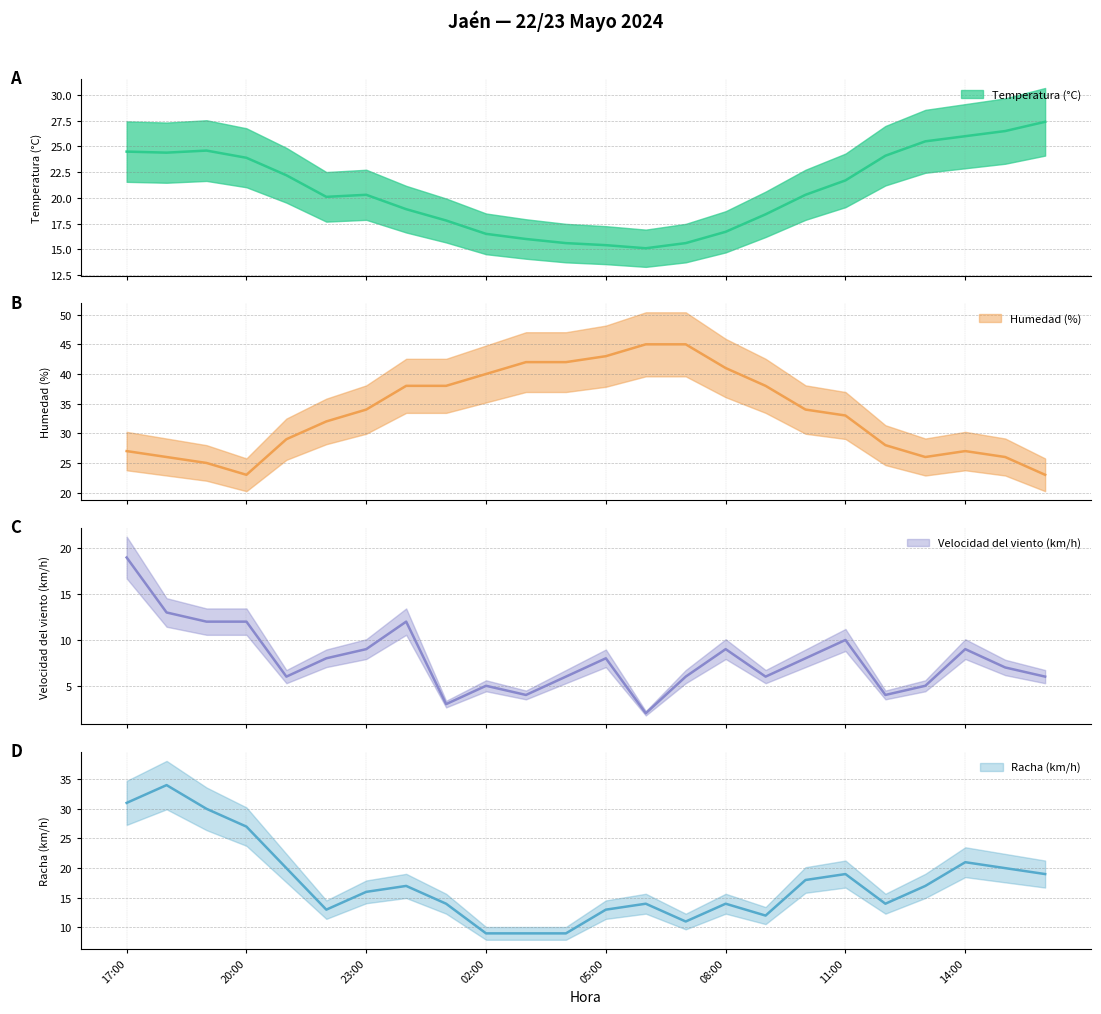

What are all the series names shown in the legend?

Temperatura (°C), Humedad (%), Velocidad del viento (km/h), Racha (km/h)